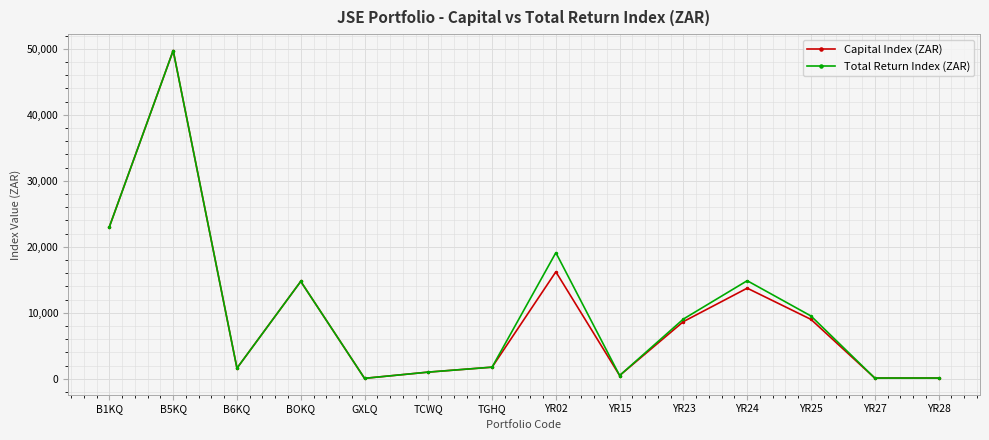

Does the chart have visible grid lines?

Yes